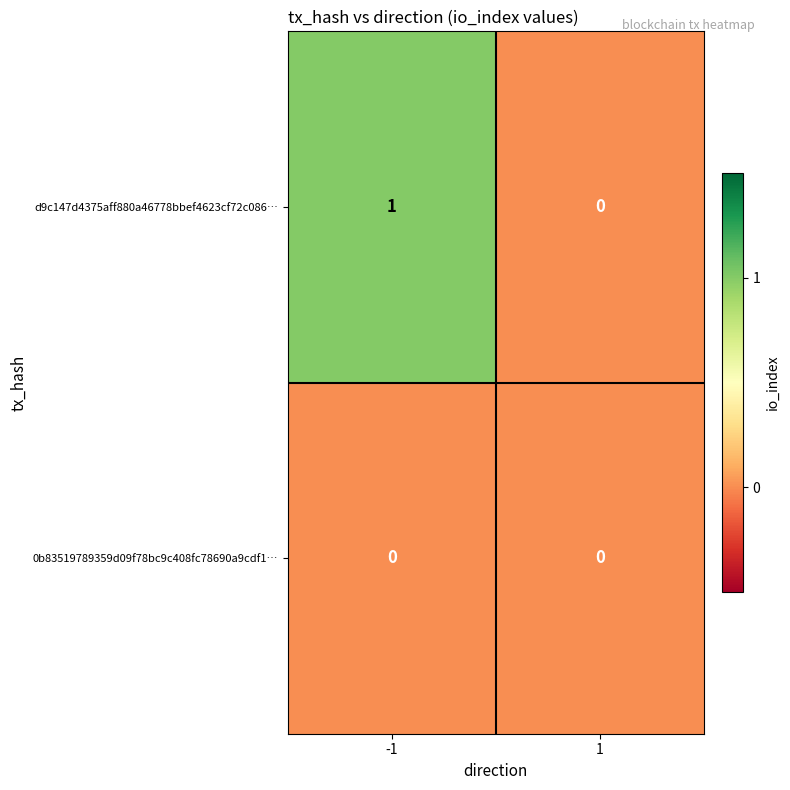

Rank the series by their maximum value, from lowest to highest.

0b83519789359d09f78bc9c408fc78690a9cdf1…, d9c147d4375aff880a46778bbef4623cf72c086…